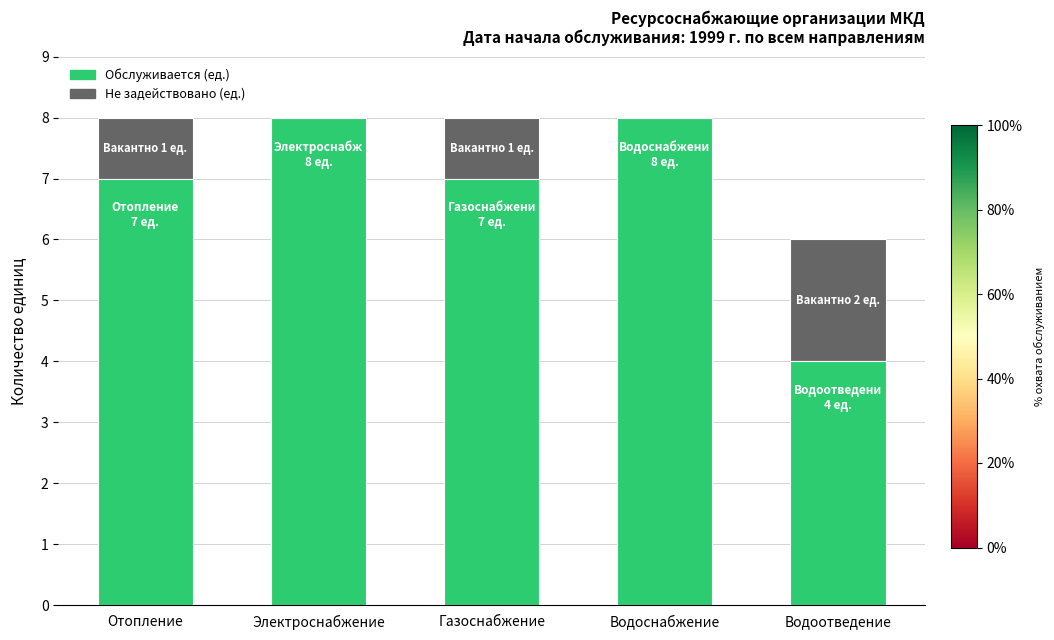

What is the total value across all series at Водоотведение?

6